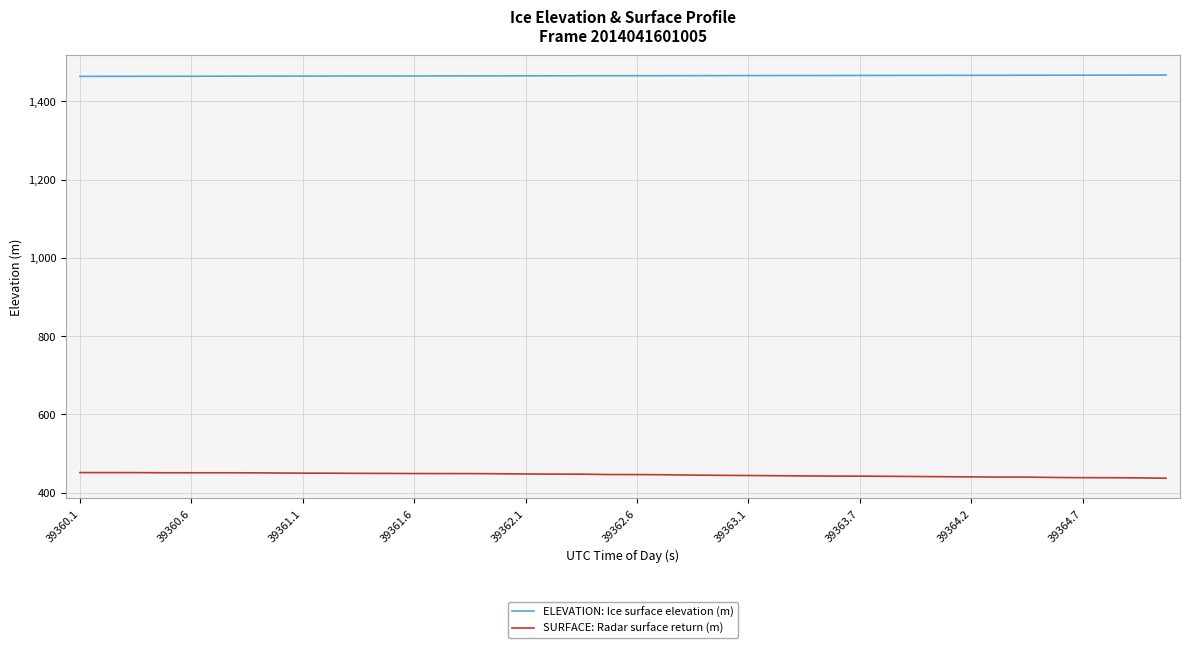

Rank the series by their average value, from lowest to highest.

SURFACE: Radar surface return (m), ELEVATION: Ice surface elevation (m)